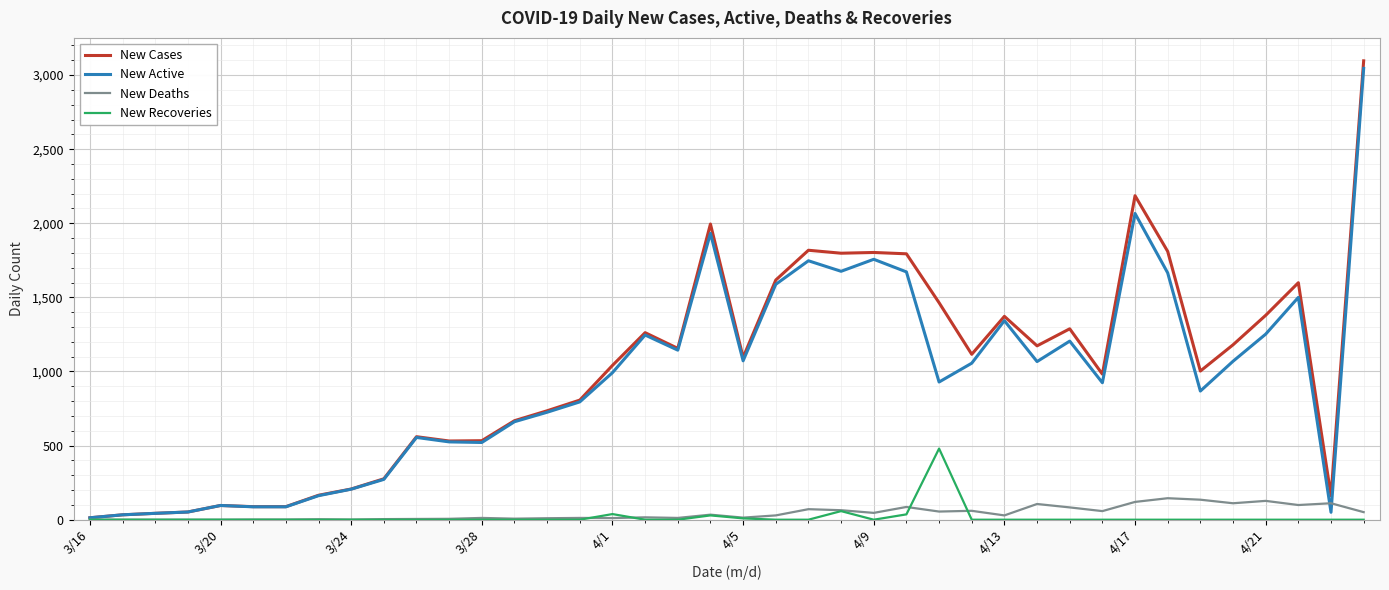

What is the maximum value shown in the chart?

3096